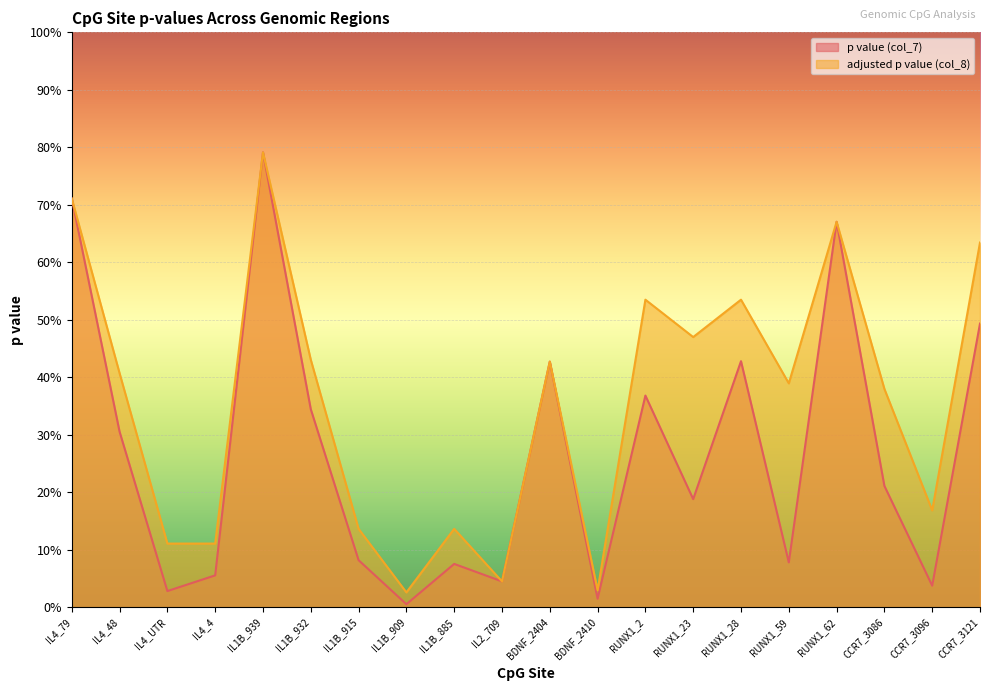

The value of p value (col_7) at BDNF_2404 is 0.1. True or false?

False